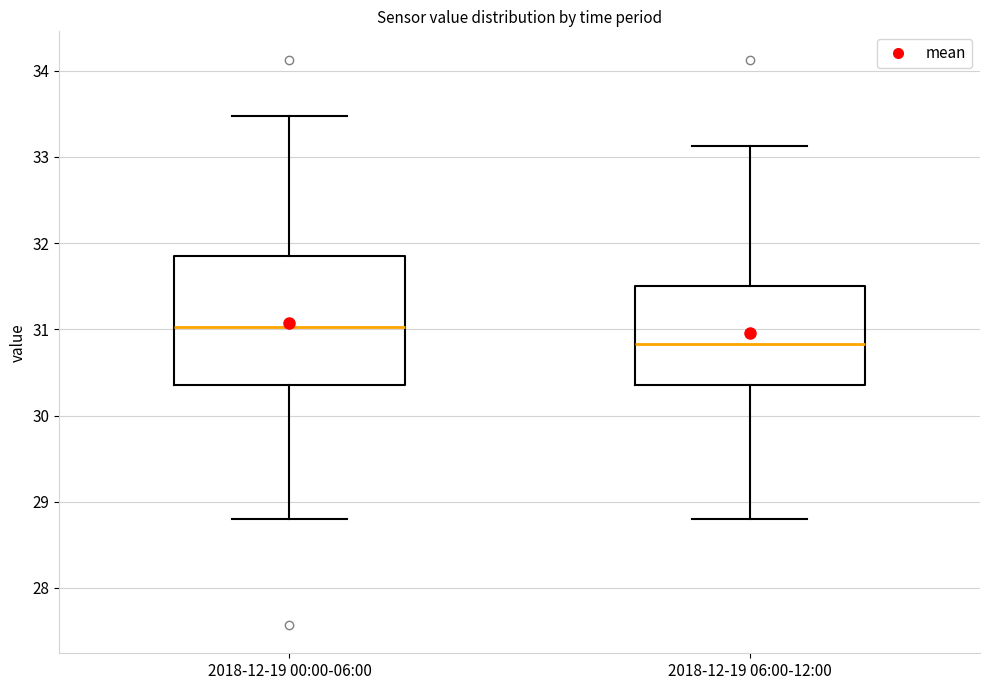

Reading left to right, read every box against the y-axis: the position of its median line, the range the box covers, and the ends of its whiskers. The values are not printed on the chart, so give them approximately, as read against the axis.

2018-12-19 00:00-06:00: median 31.0, box 30.4 to 31.9, whiskers 28.8 to 33.5
2018-12-19 06:00-12:00: median 30.8, box 30.4 to 31.5, whiskers 28.8 to 33.1